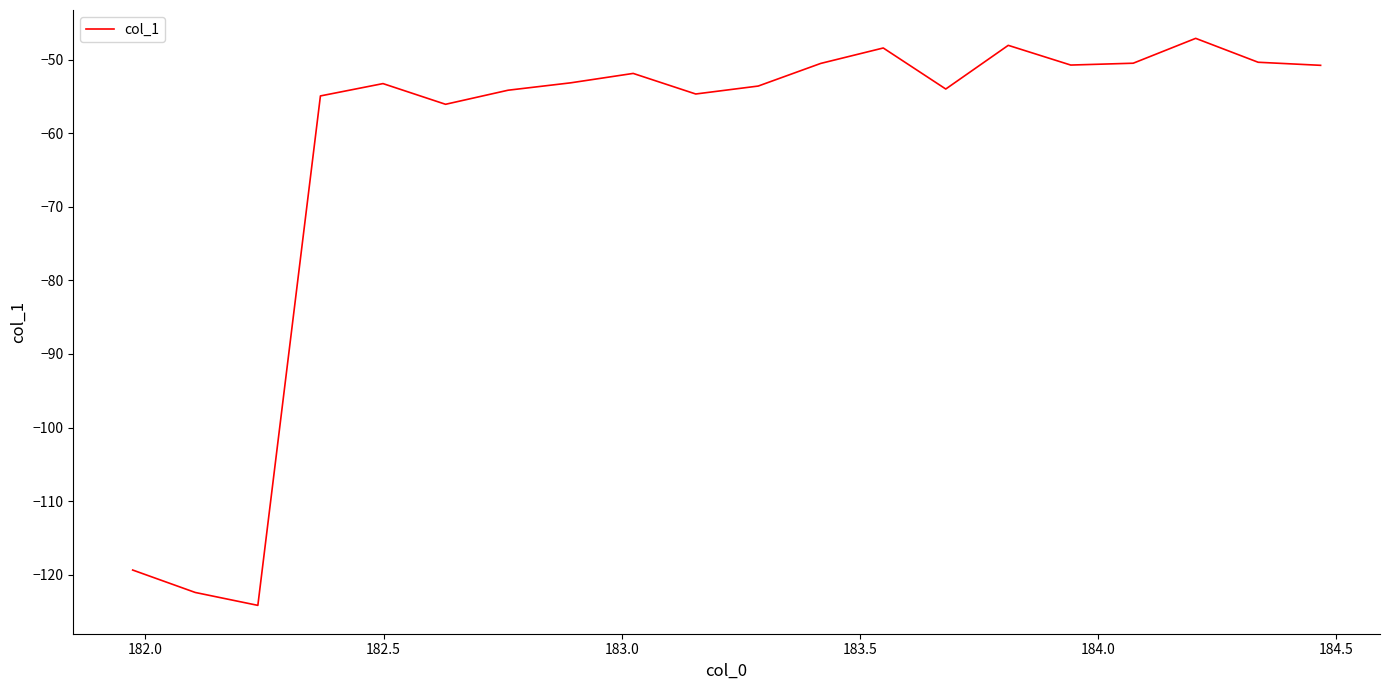

What is the greatest value displayed?

-47.1